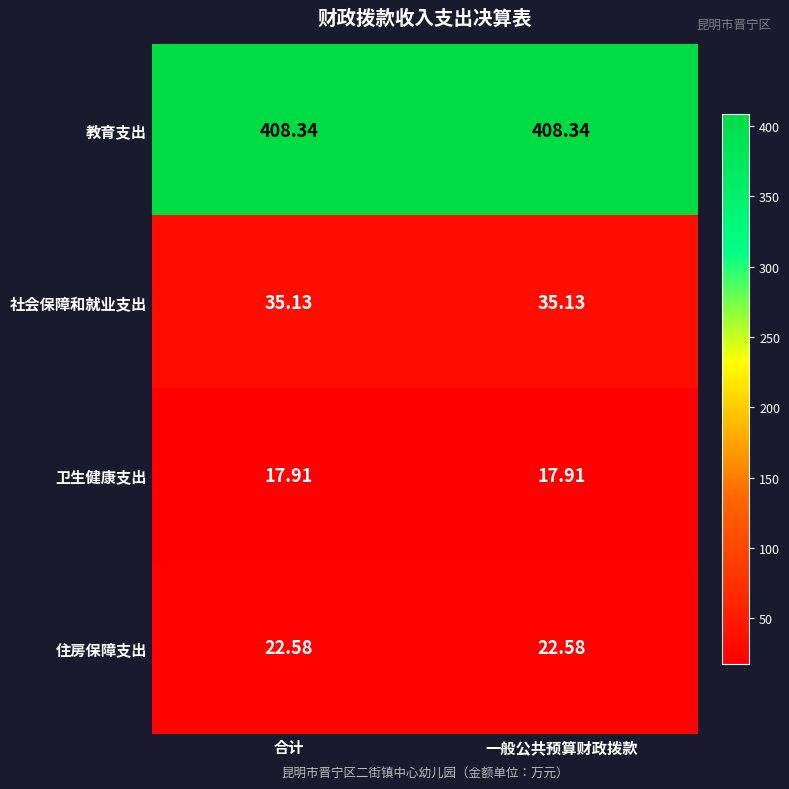

Rank the series by their maximum value, from highest to lowest.

教育支出, 社会保障和就业支出, 住房保障支出, 卫生健康支出